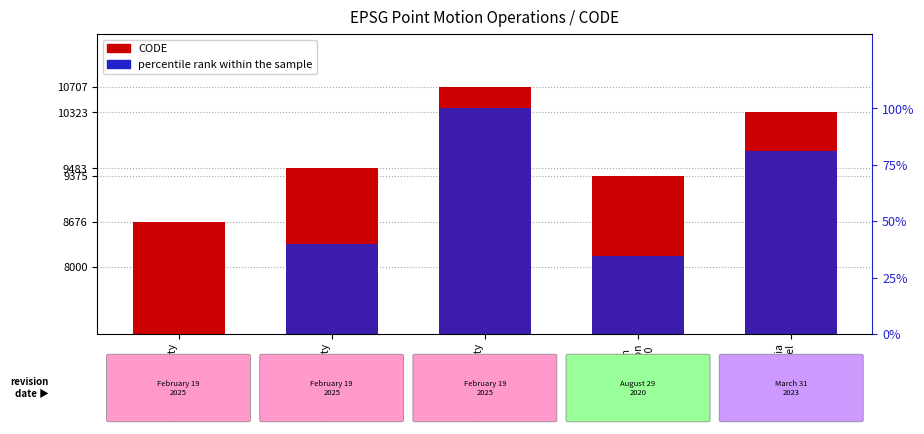

Is it true that percentile rank within the sample equals 81.1 at New Caledonia
velocity model
2015?

True